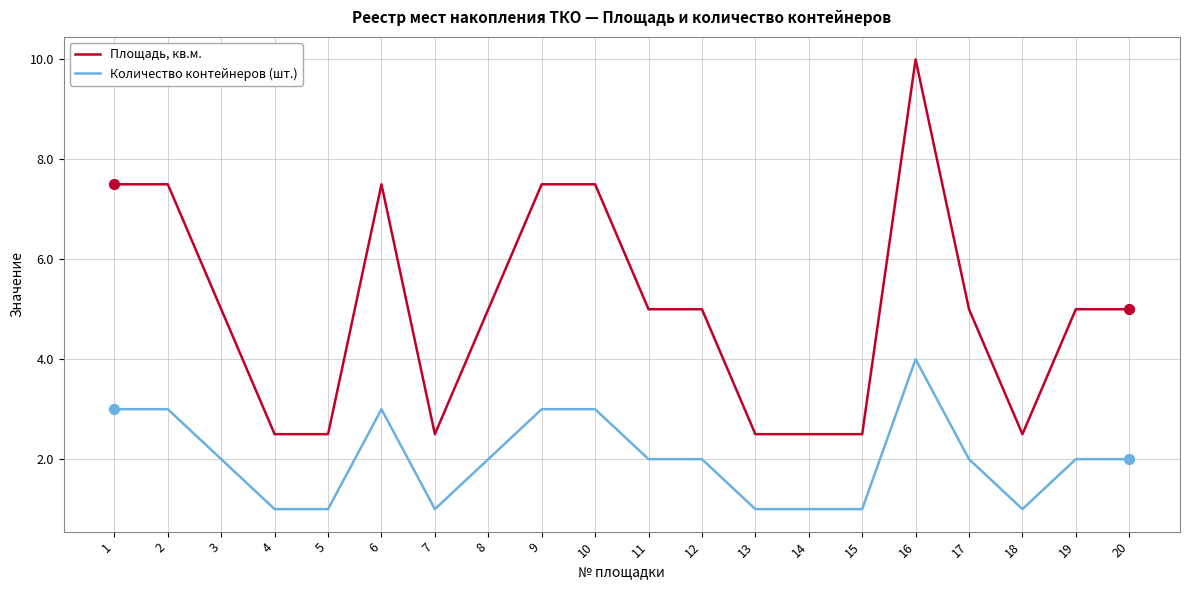

Which series has the largest range (max minus min)?

Площадь, кв.м.